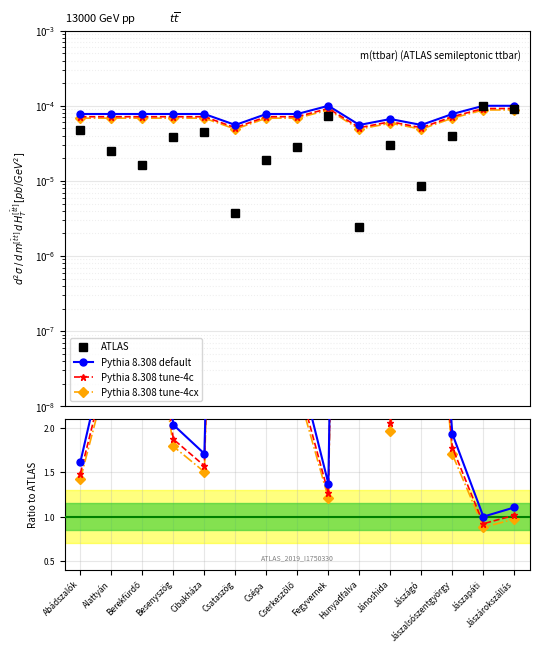

The Pythia 8.308 tune-4c series shows 1.8 at Csépa. True or false?

False